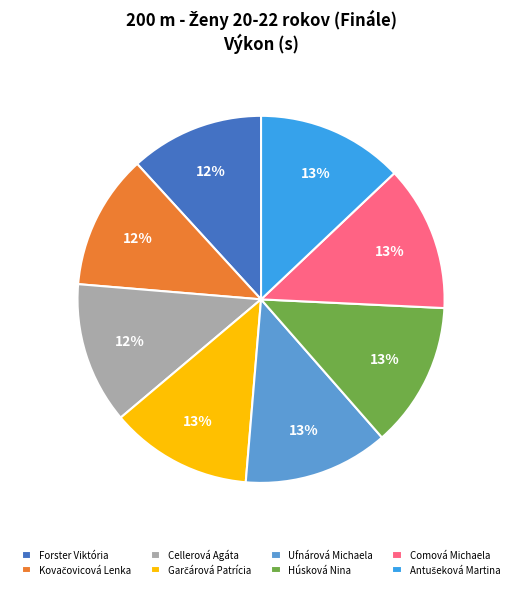

What percentage is the Húsková Nina slice, to the nearest percent?

13%